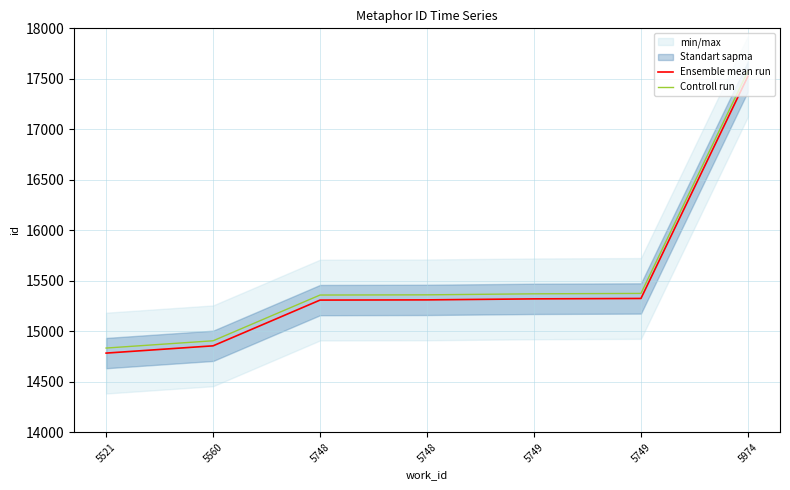

Reading left to right, list all the values displayed in this chart.

Ensemble mean run: 5521=14784	5560=14856	5748=15309	5748=15311	5749=15321	5749=15325	5974=17525
Controll run: 5521=14834	5560=14906	5748=15359	5748=15361	5749=15371	5749=15375	5974=17575